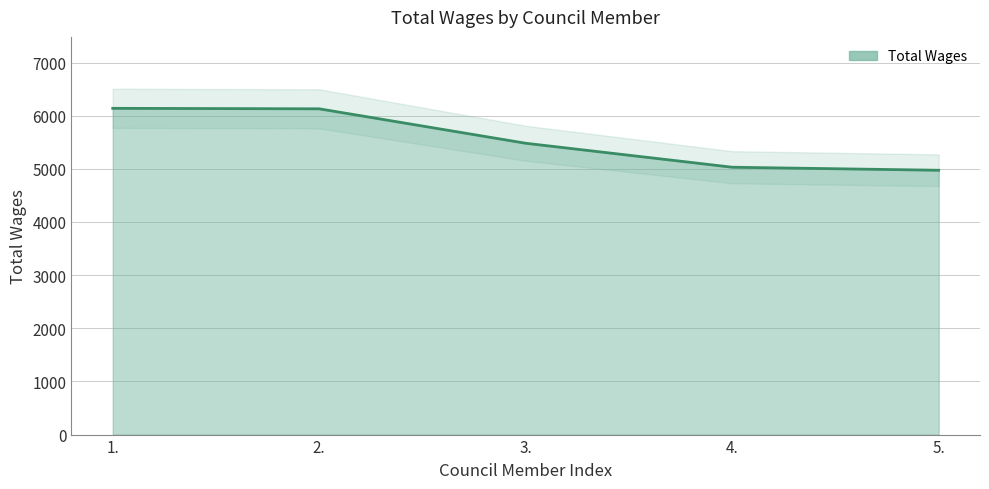

Where is the data nearest to the value 5555?

3.